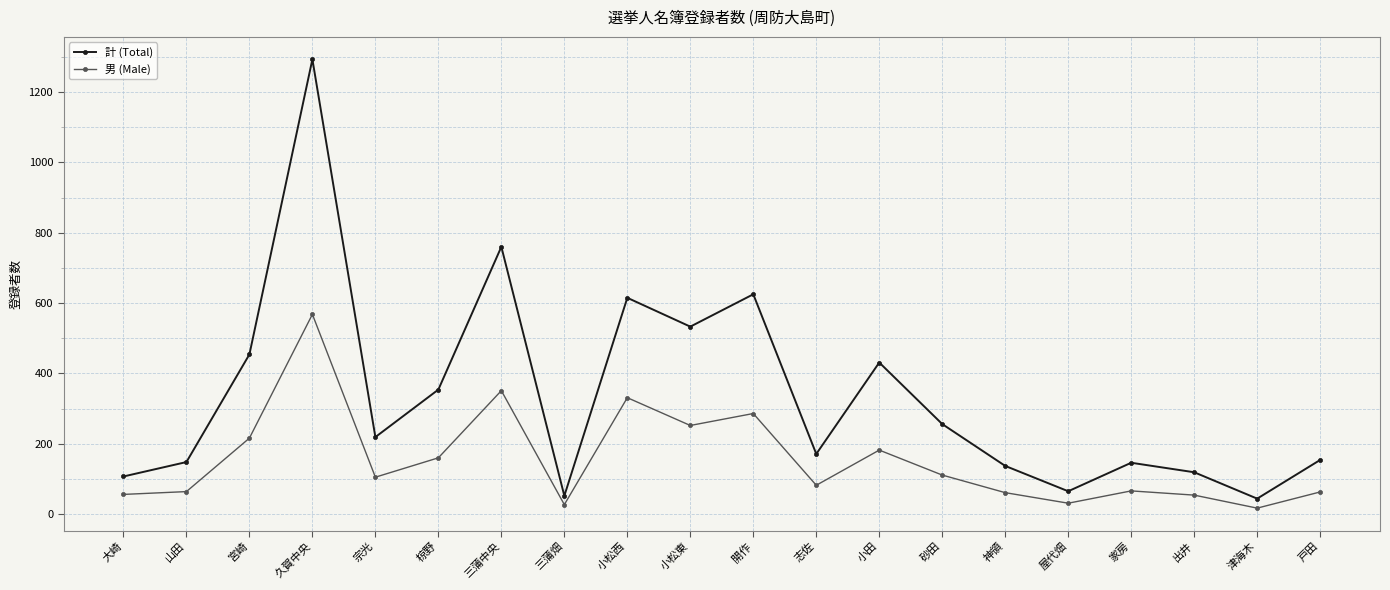

Rank the series by their average value, from lowest to highest.

男 (Male), 計 (Total)